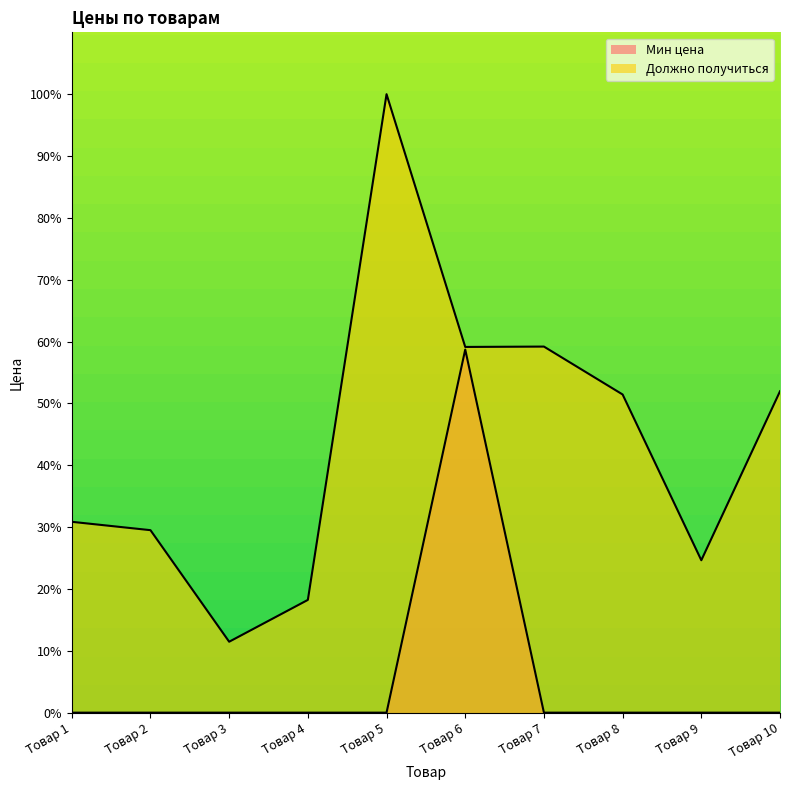

What are all the series names shown in the legend?

Мин цена, Должно получиться